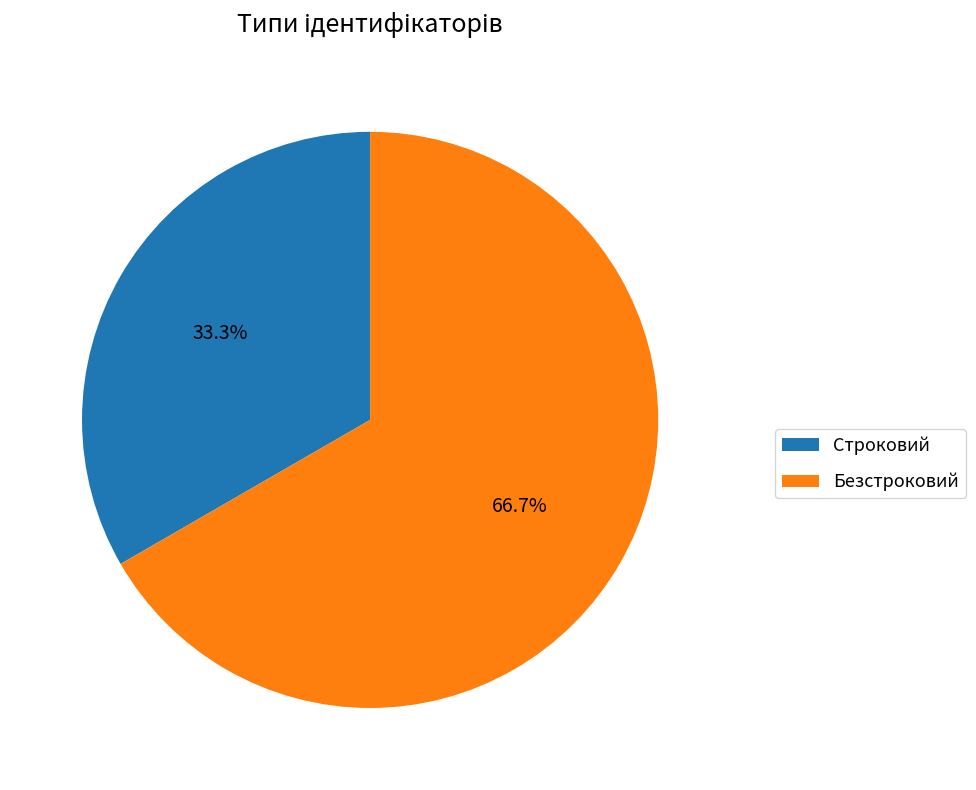

Rank the categories by value from highest to lowest.

Безстроковий, Строковий